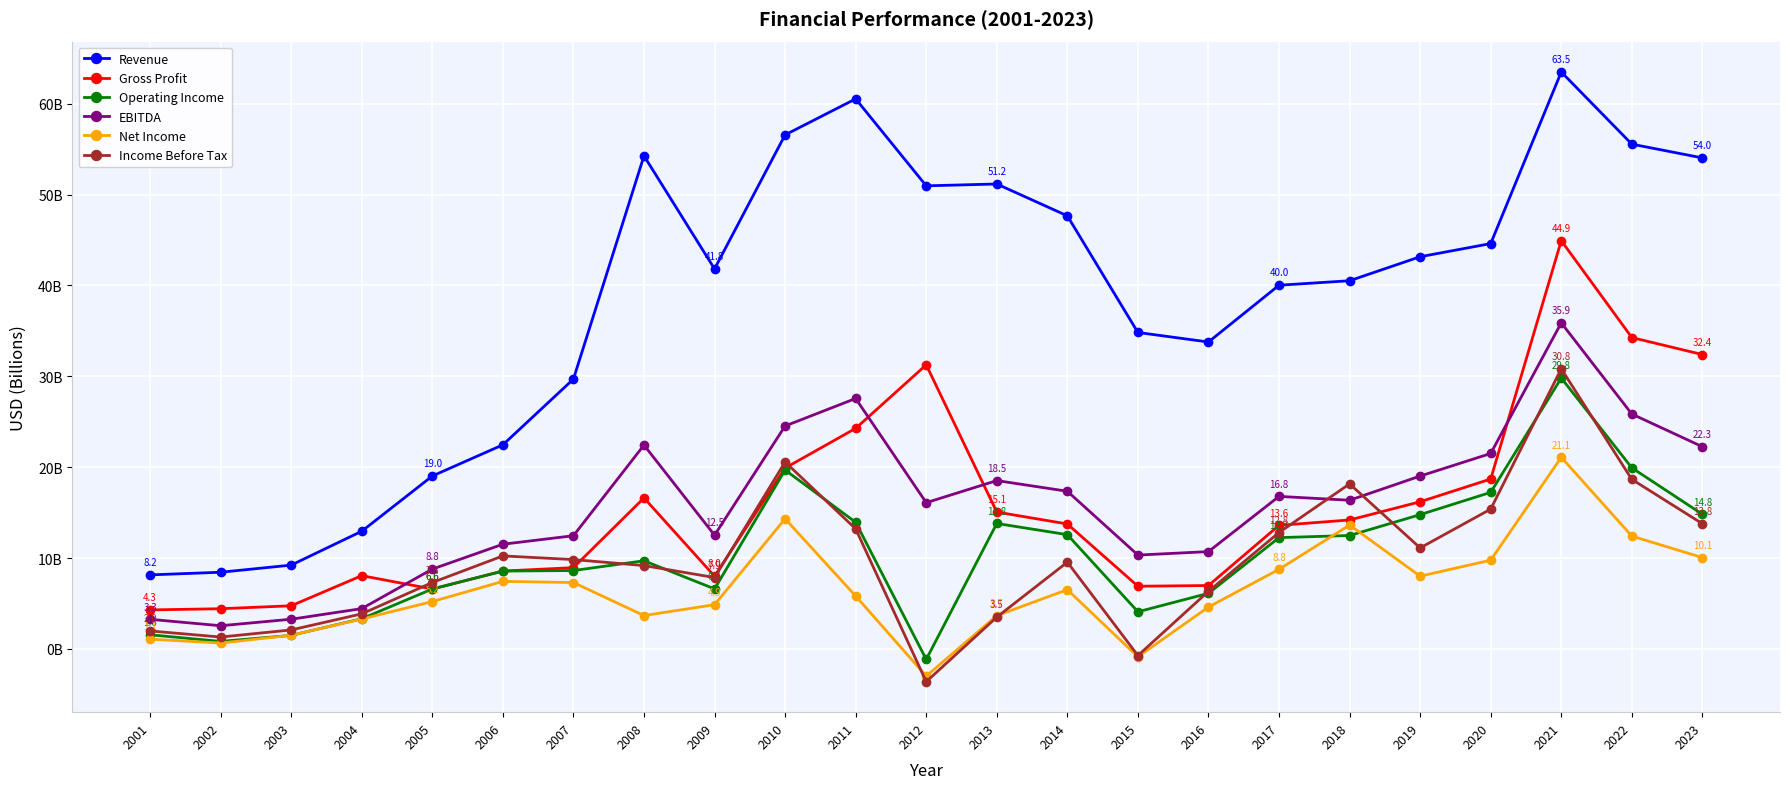

Is the value of Operating Income at 2009 greater than the value of Income Before Tax at 2021?

No